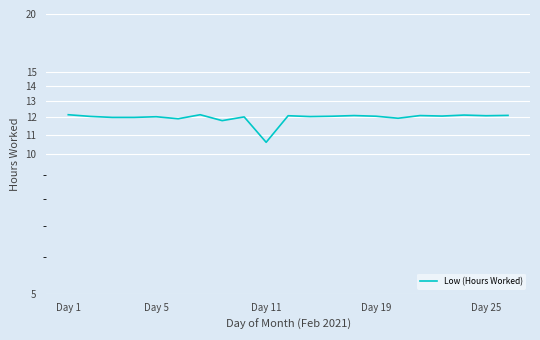

What is the average value?

12.0